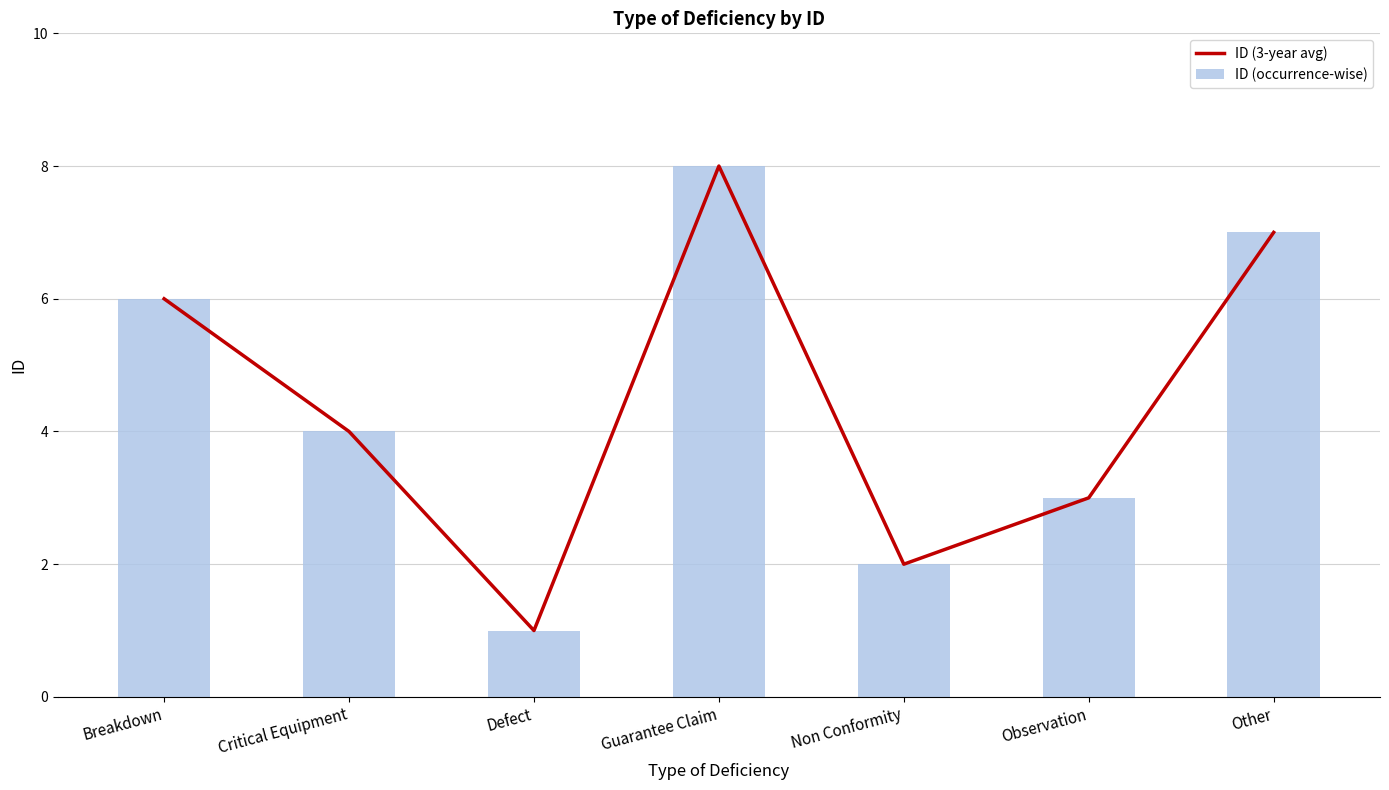

Which series has the largest range (max minus min)?

ID (3-year avg)